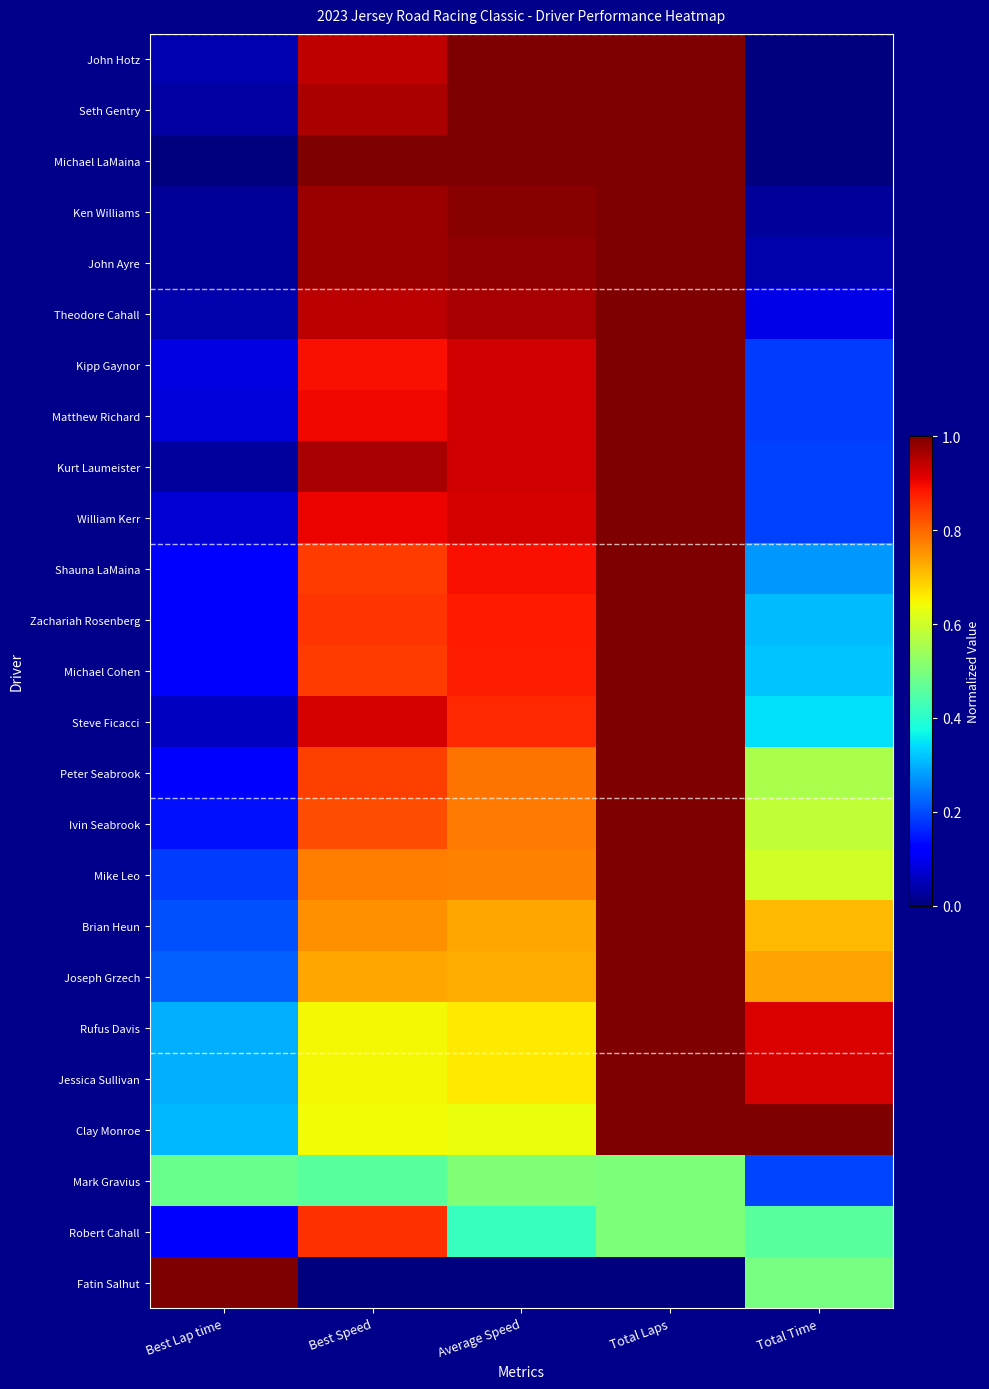

Reading right to left, transcribe all the data shown in this chart.

John Hotz: Total Time=0.0	Total Laps=1.0	Average Speed=1.0	Best Speed=0.9	Best Lap time=0.0
Seth Gentry: Total Time=0.0	Total Laps=1.0	Average Speed=1.0	Best Speed=1.0	Best Lap time=0.0
Michael LaMaina: Total Time=0.0	Total Laps=1.0	Average Speed=1.0	Best Speed=1.0	Best Lap time=0.0
Ken Williams: Total Time=0.0	Total Laps=1.0	Average Speed=1.0	Best Speed=1.0	Best Lap time=0.0
John Ayre: Total Time=0.0	Total Laps=1.0	Average Speed=1.0	Best Speed=1.0	Best Lap time=0.0
Theodore Cahall: Total Time=0.1	Total Laps=1.0	Average Speed=1.0	Best Speed=0.9	Best Lap time=0.0
Kipp Gaynor: Total Time=0.2	Total Laps=1.0	Average Speed=0.9	Best Speed=0.9	Best Lap time=0.1
Matthew Richard: Total Time=0.2	Total Laps=1.0	Average Speed=0.9	Best Speed=0.9	Best Lap time=0.1
Kurt Laumeister: Total Time=0.2	Total Laps=1.0	Average Speed=0.9	Best Speed=1.0	Best Lap time=0.0
William Kerr: Total Time=0.2	Total Laps=1.0	Average Speed=0.9	Best Speed=0.9	Best Lap time=0.1
Shauna LaMaina: Total Time=0.3	Total Laps=1.0	Average Speed=0.9	Best Speed=0.8	Best Lap time=0.1
Zachariah Rosenberg: Total Time=0.3	Total Laps=1.0	Average Speed=0.9	Best Speed=0.9	Best Lap time=0.1
Michael Cohen: Total Time=0.3	Total Laps=1.0	Average Speed=0.9	Best Speed=0.8	Best Lap time=0.1
Steve Ficacci: Total Time=0.3	Total Laps=1.0	Average Speed=0.9	Best Speed=0.9	Best Lap time=0.1
Peter Seabrook: Total Time=0.6	Total Laps=1.0	Average Speed=0.8	Best Speed=0.8	Best Lap time=0.1
Ivin Seabrook: Total Time=0.6	Total Laps=1.0	Average Speed=0.8	Best Speed=0.8	Best Lap time=0.1
Mike Leo: Total Time=0.6	Total Laps=1.0	Average Speed=0.8	Best Speed=0.8	Best Lap time=0.2
Brian Heun: Total Time=0.7	Total Laps=1.0	Average Speed=0.7	Best Speed=0.8	Best Lap time=0.2
Joseph Grzech: Total Time=0.7	Total Laps=1.0	Average Speed=0.7	Best Speed=0.7	Best Lap time=0.2
Rufus Davis: Total Time=0.9	Total Laps=1.0	Average Speed=0.7	Best Speed=0.6	Best Lap time=0.3
Jessica Sullivan: Total Time=0.9	Total Laps=1.0	Average Speed=0.7	Best Speed=0.6	Best Lap time=0.3
Clay Monroe: Total Time=1.0	Total Laps=1.0	Average Speed=0.6	Best Speed=0.6	Best Lap time=0.3
Mark Gravius: Total Time=0.2	Total Laps=0.5	Average Speed=0.5	Best Speed=0.5	Best Lap time=0.5
Robert Cahall: Total Time=0.5	Total Laps=0.5	Average Speed=0.4	Best Speed=0.9	Best Lap time=0.1
Fatin Salhut: Total Time=0.5	Total Laps=0.0	Average Speed=0.0	Best Speed=0.0	Best Lap time=1.0